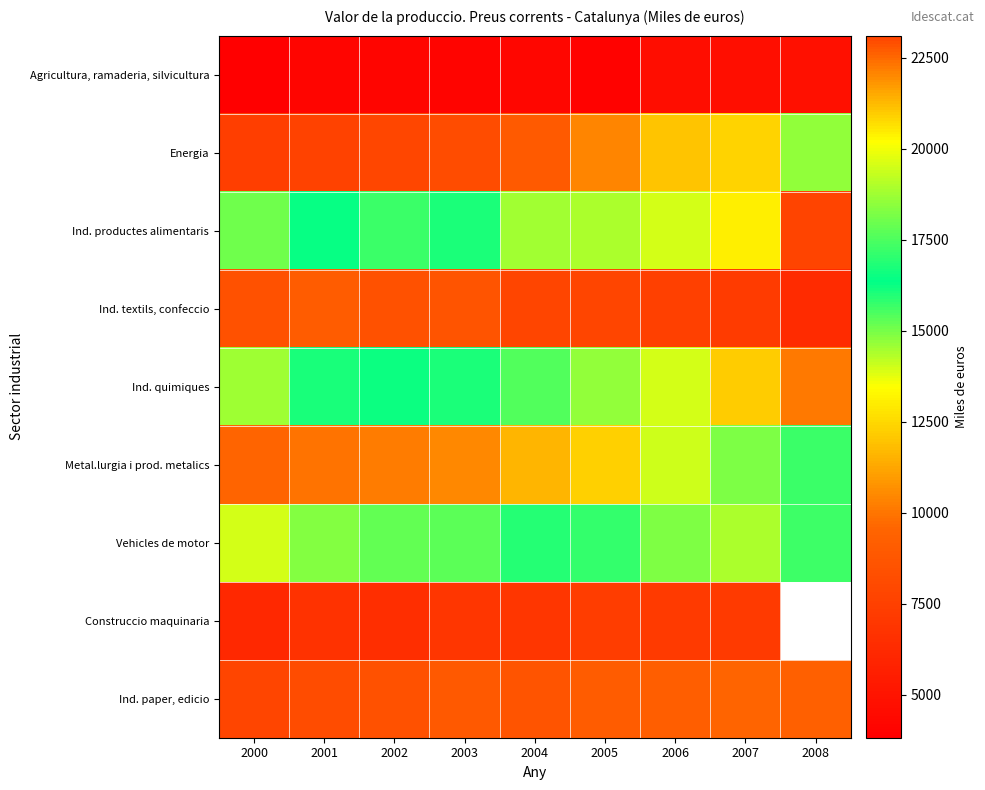

True or false: Energia has a value of 22078.1 at 2008.

False